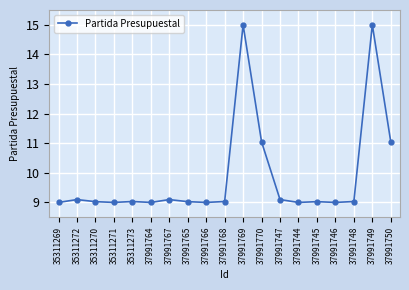

How many lines are shown in the chart?

1